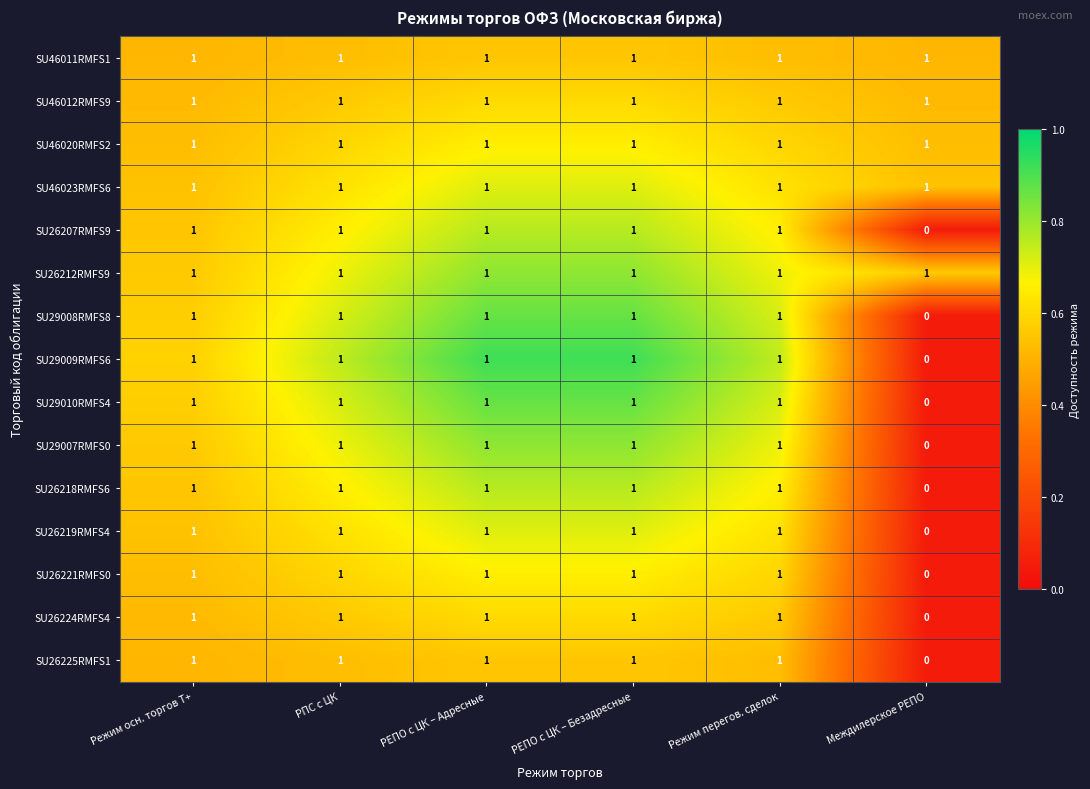

Where is SU26219RMFS4 nearest to the value 0?

Междилерское РЕПО